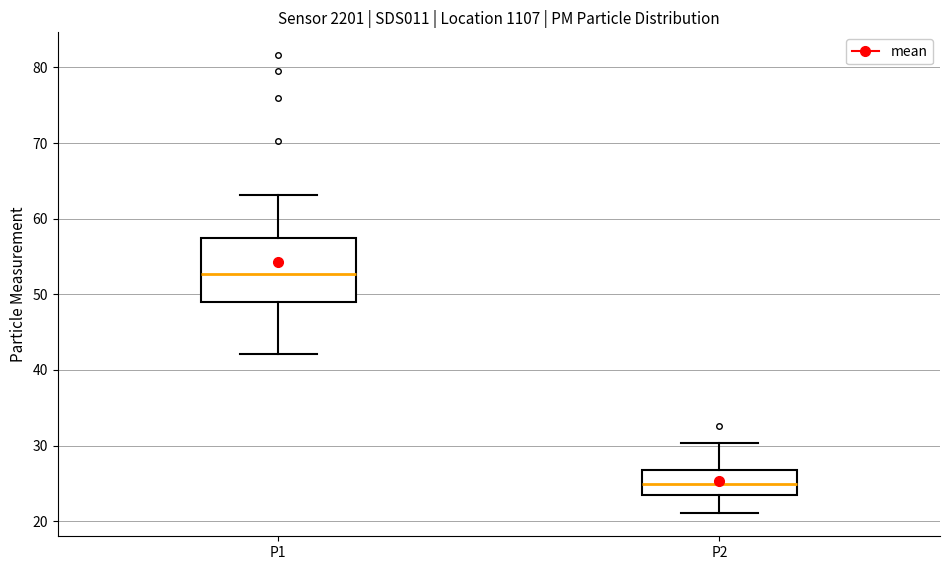

Reading left to right, transcribe this box plot: for each box, give where its median line is, the range the box spans, and where its two whiskers end, as read against the y-axis. The values are not printed on the chart, so give them approximately, as read against the axis.

P1: median 53, box 49 to 57, whiskers 42 to 63
P2: median 25, box 23 to 27, whiskers 21 to 30